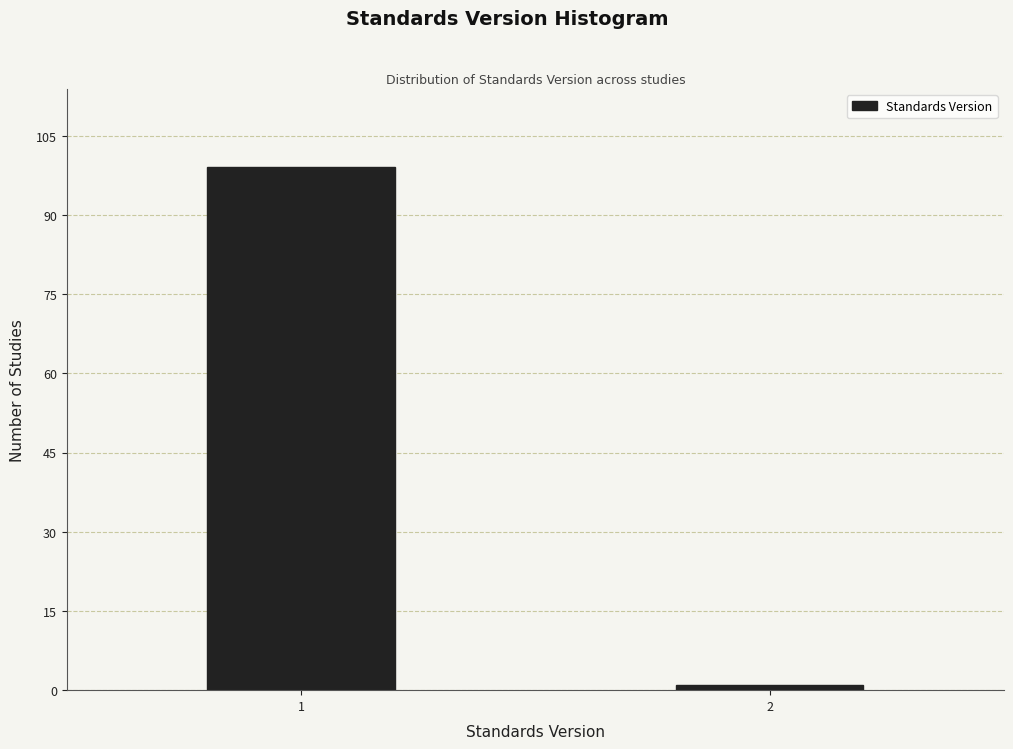

Reading left to right, list all the values displayed in this chart.

99	1